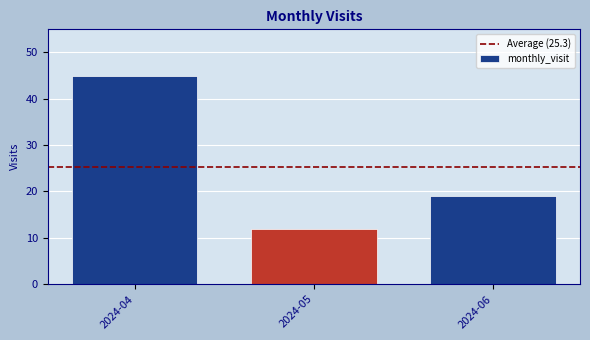

Reading right to left, what are all the values shown in this chart?

19	12	45